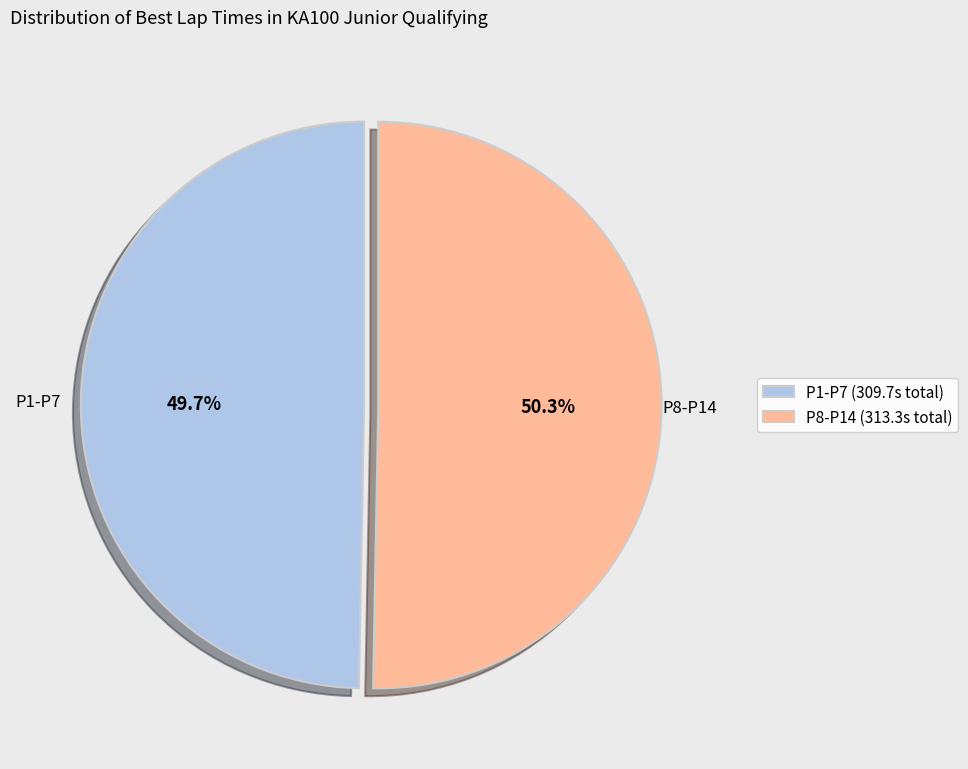

Which category has the biggest portion of the pie?

P8-P14 (313.3s total)